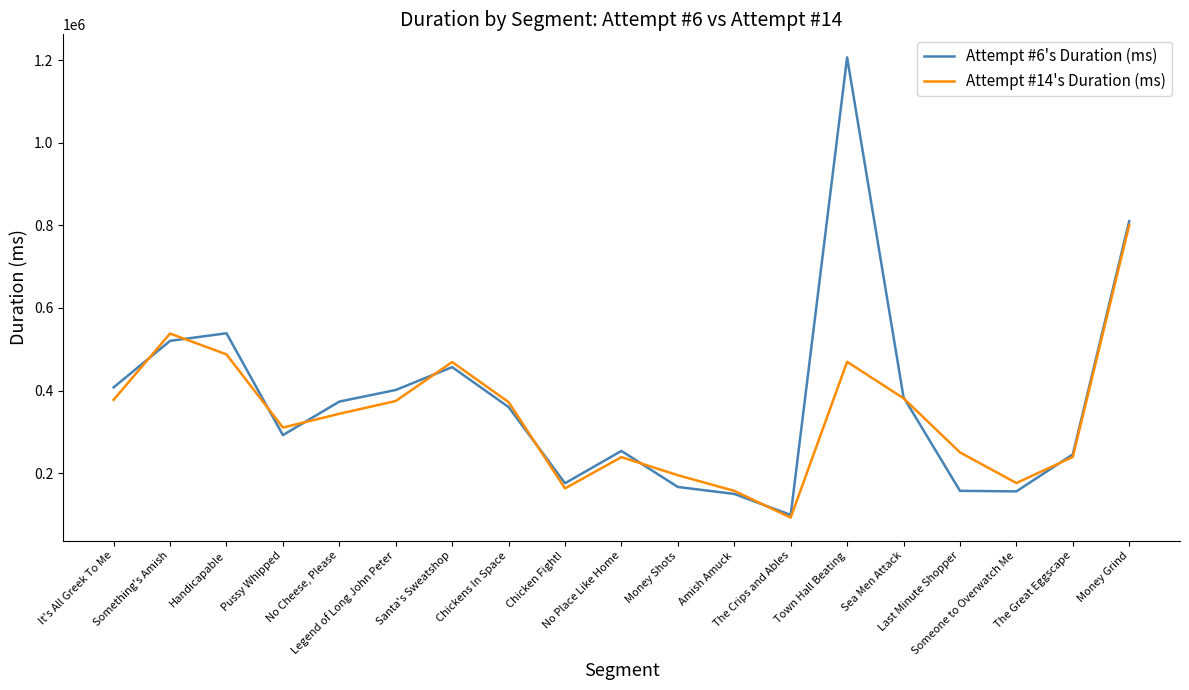

What is the spread (max minus min) of values at Amish Amuck?

7418